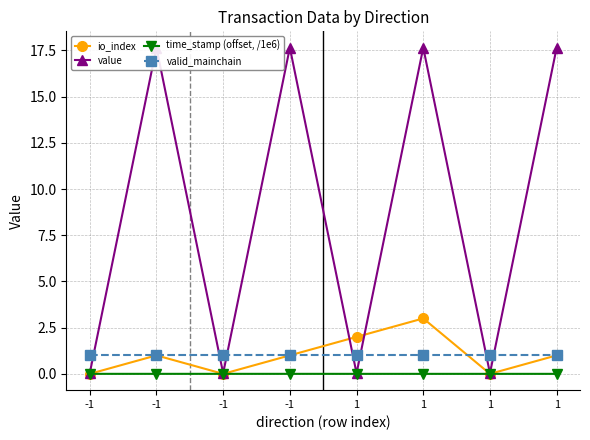

How many values in the io_index series are below 1?

3